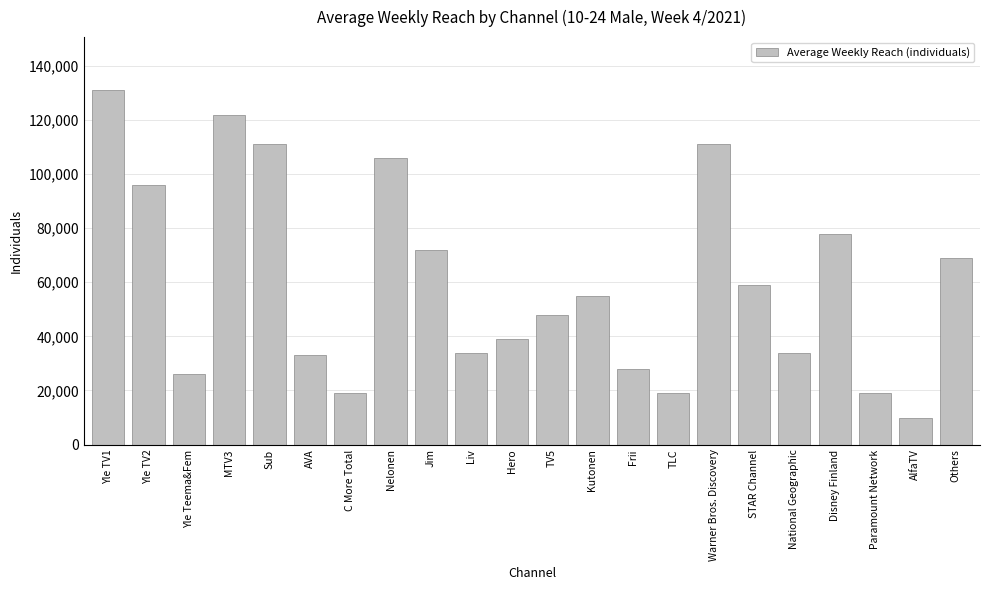

Where does the data first go above 55000?

Yle TV1